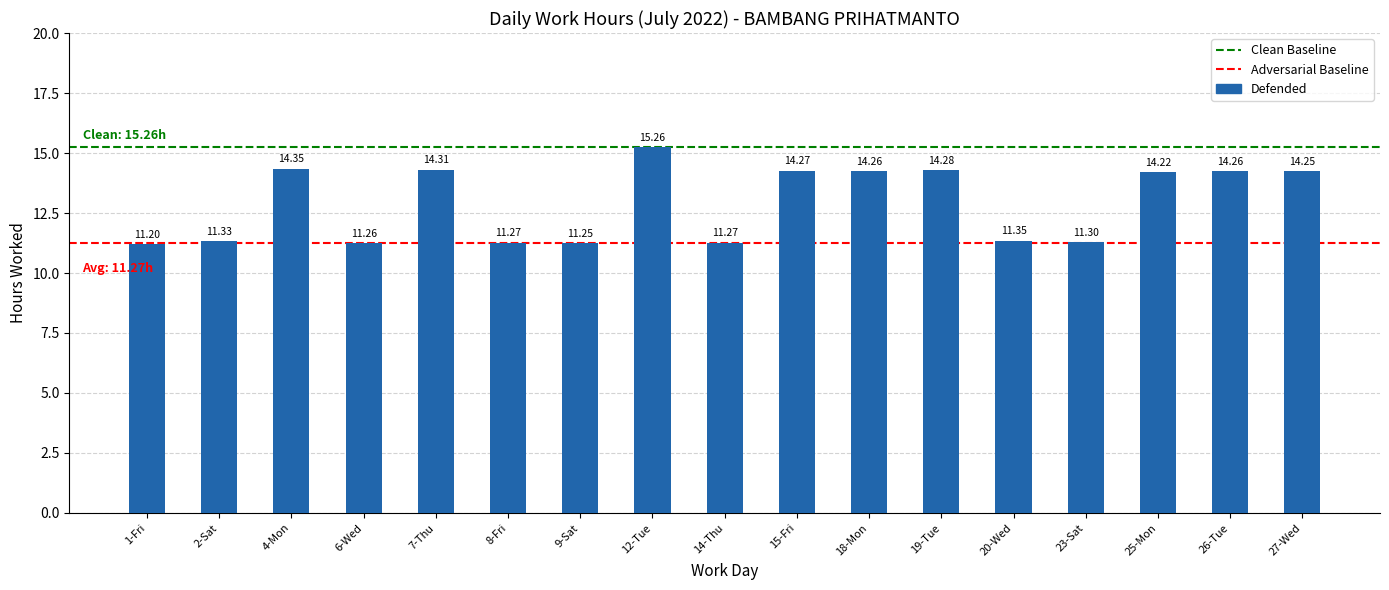

Is it true that the value at 20-Wed is 19.8?

False